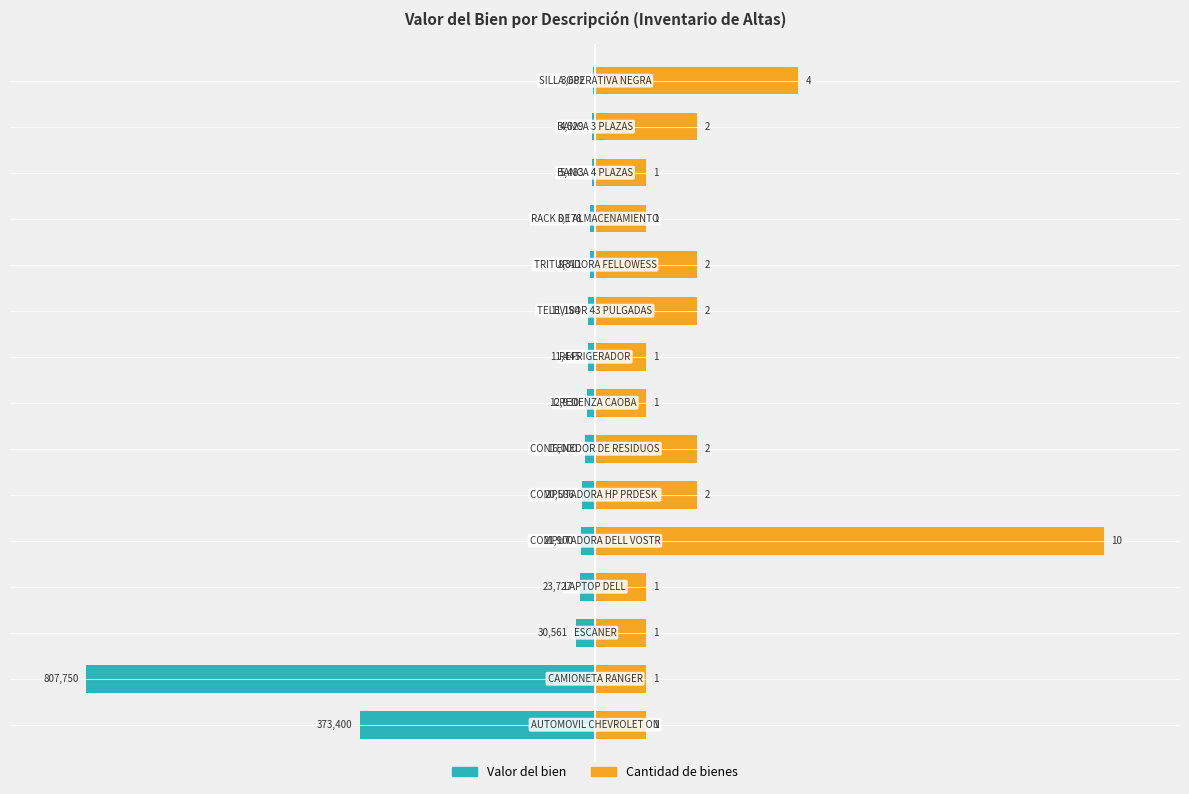

What are all the series names shown in the legend?

Valor del bien, Cantidad de bienes